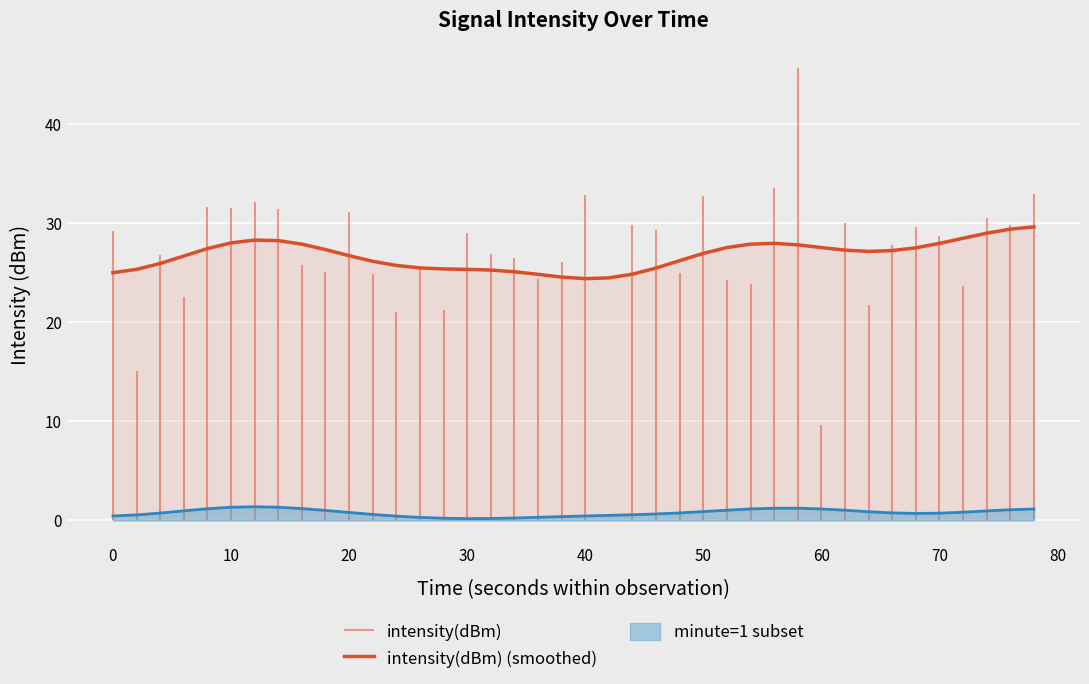

What is the difference between the second highest and second lowest values?

4.9